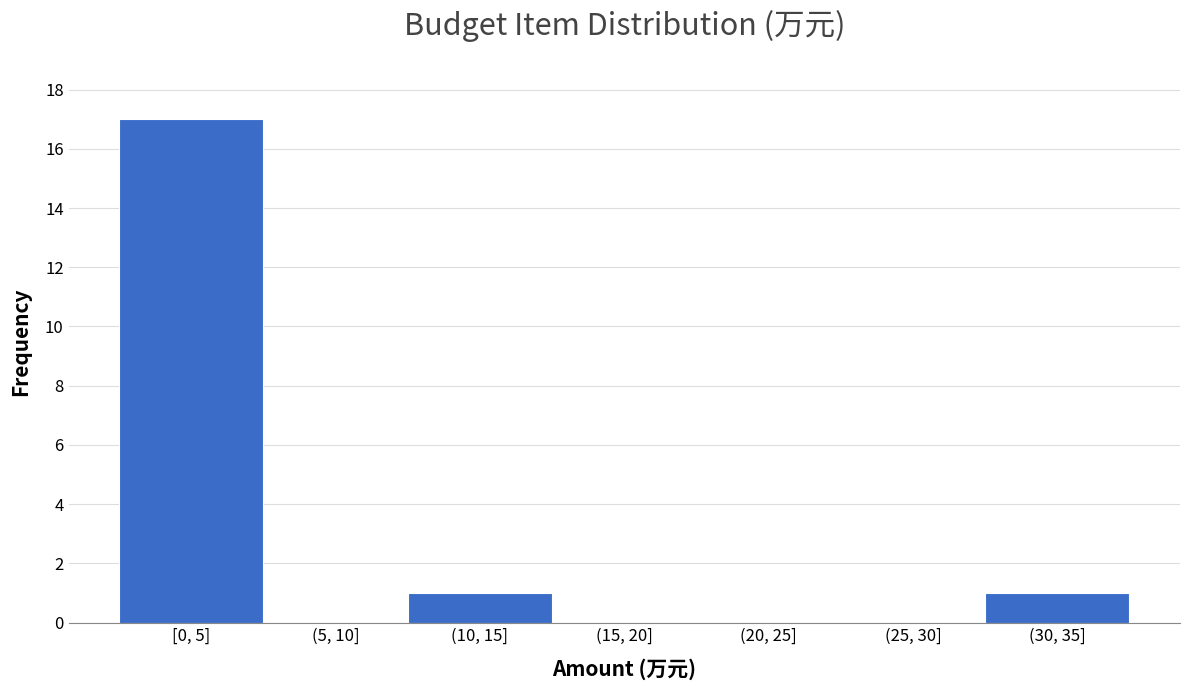

Reading right to left, transcribe all the data shown in this chart.

(30, 35]=1	(25, 30]=0	(20, 25]=0	(15, 20]=0	(10, 15]=1	(5, 10]=0	[0, 5]=17